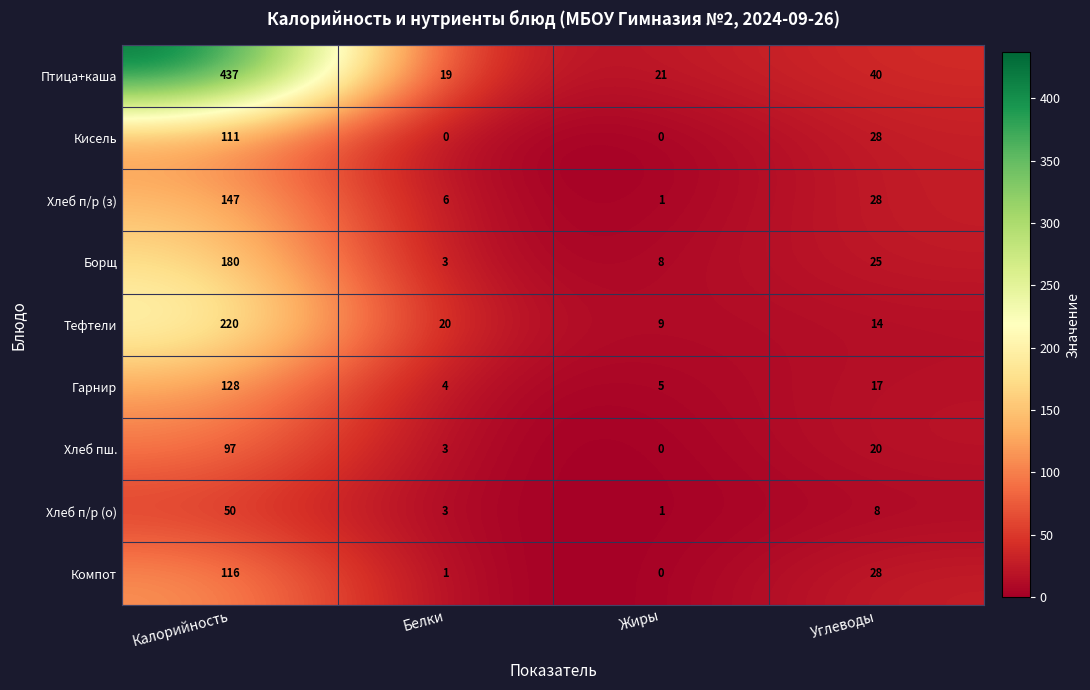

How many series are shown in this chart?

9